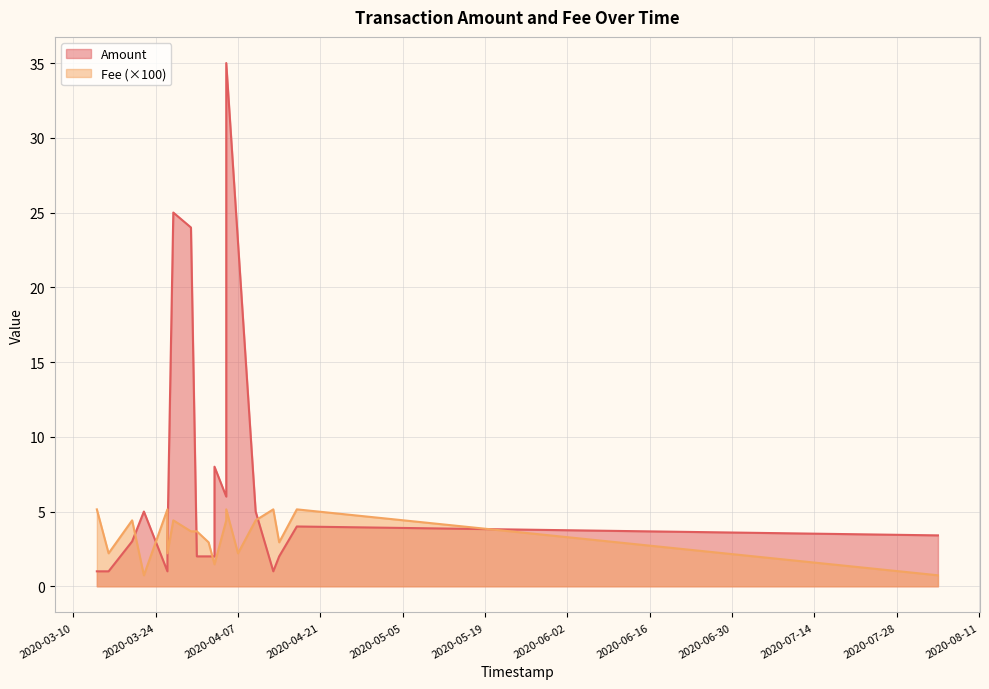

How many distinct data groups are displayed?

2